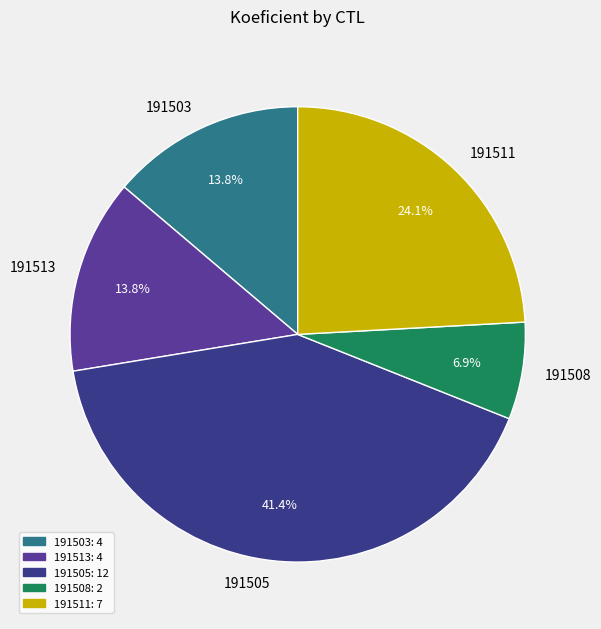

How many segments does this pie chart have?

5